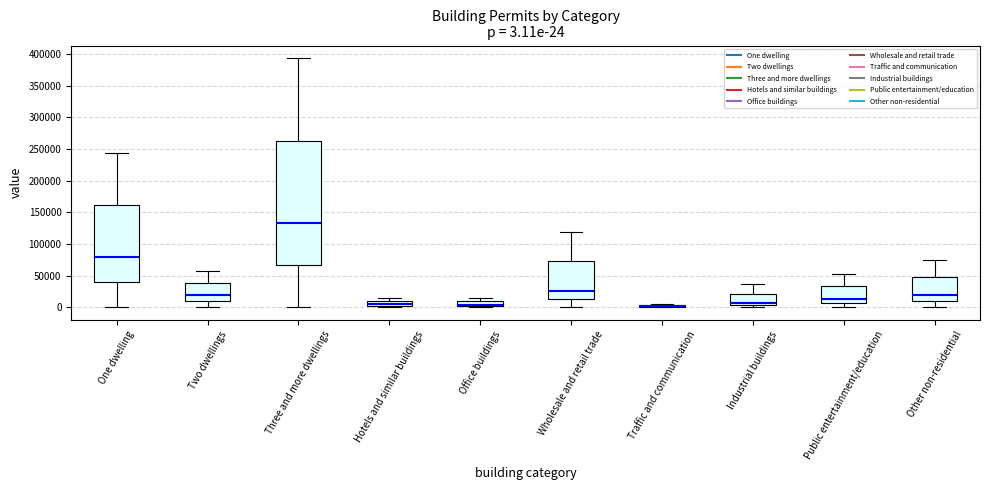

Comparing the boxes themselves (not the whiskers), which one is the tallest?

Three and more dwellings